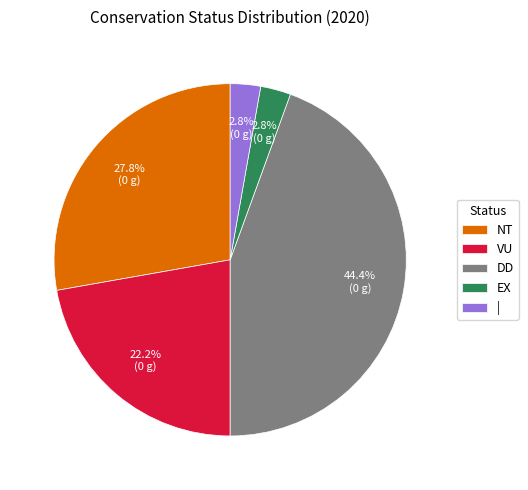

Does VU account for over 50% of the chart?

No